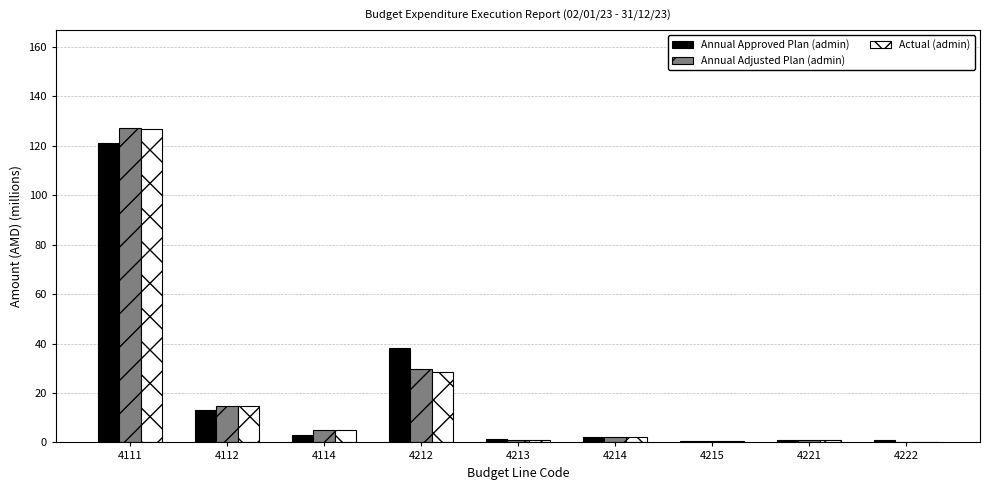

Between 4112 and 4212, which series saw the biggest shift?

Annual Approved Plan (admin)